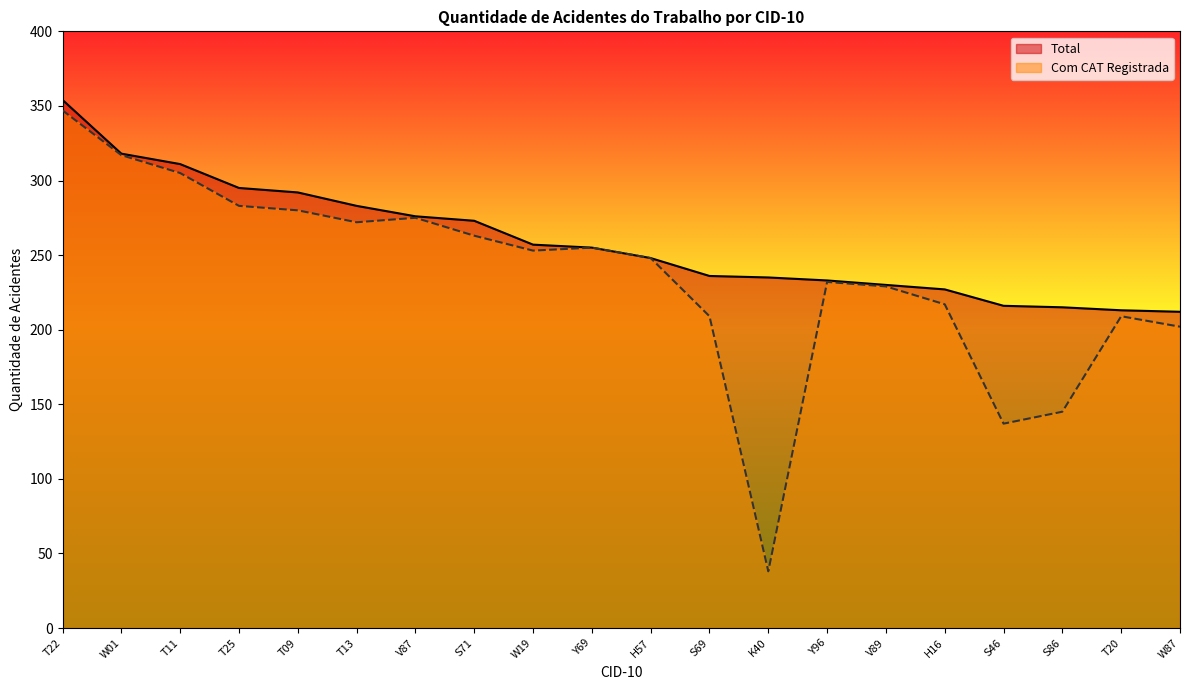

Rank the series at T22 from highest to lowest value.

Total, Com CAT Registrada